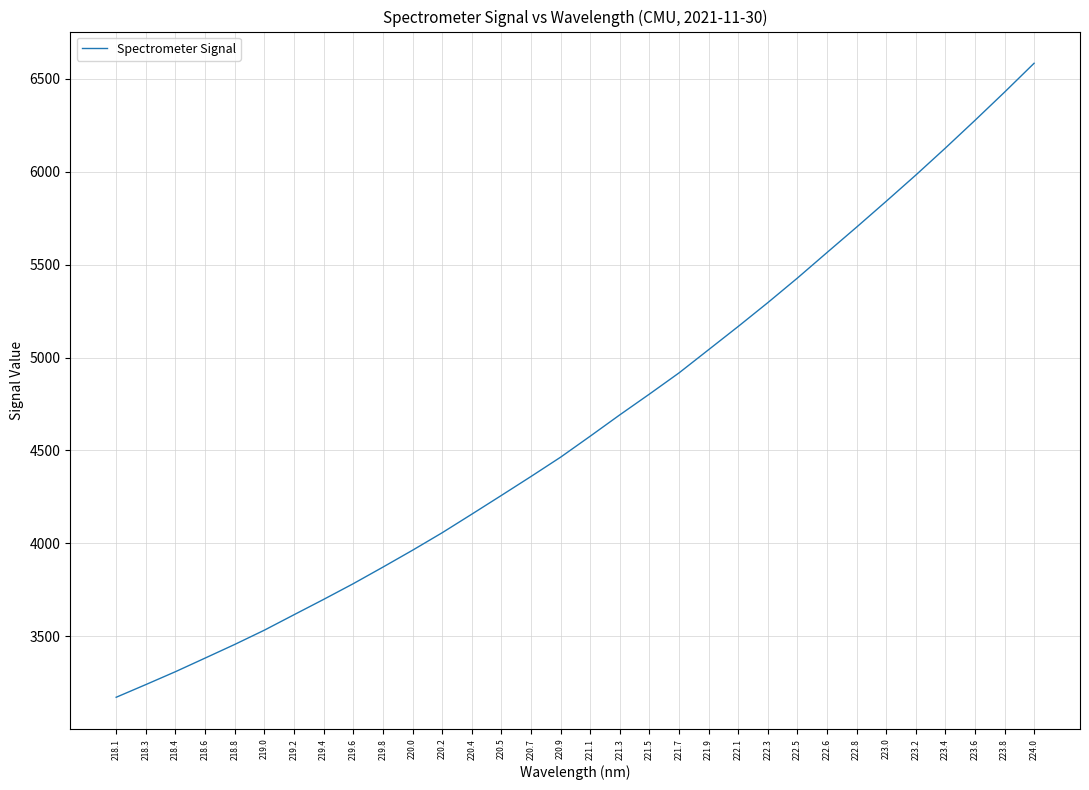

Where is the data nearest to the value 4877?

221.7